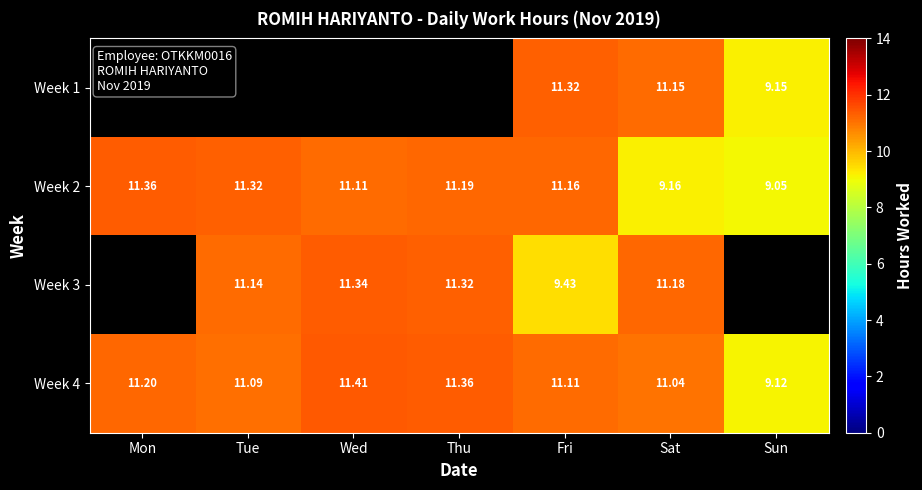

List the labels in order of Week 2 value, smallest first.

Sun, Sat, Wed, Fri, Thu, Tue, Mon